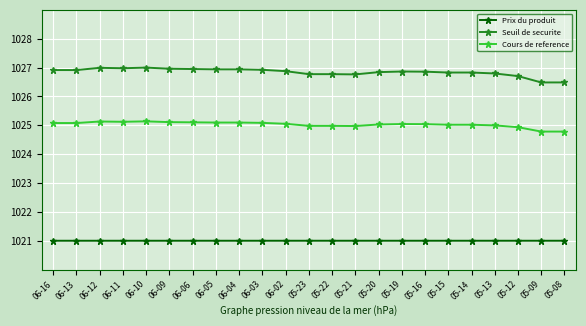

What is the value of the Seuil de securite point at the 10th from the left?

1026.9